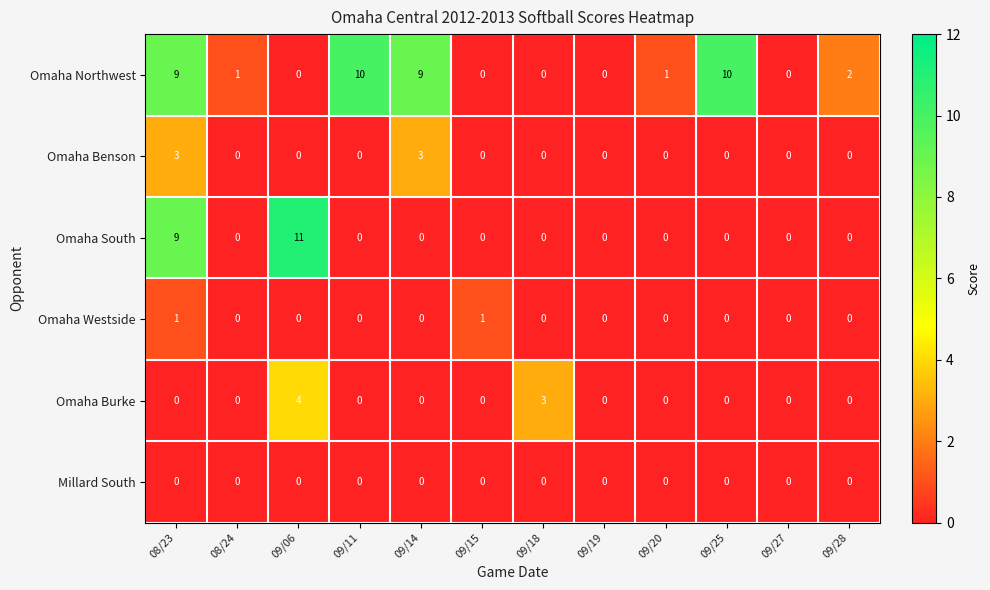

List the series in order of their peak value, highest first.

Omaha South, Omaha Northwest, Omaha Burke, Omaha Benson, Omaha Westside, Millard South